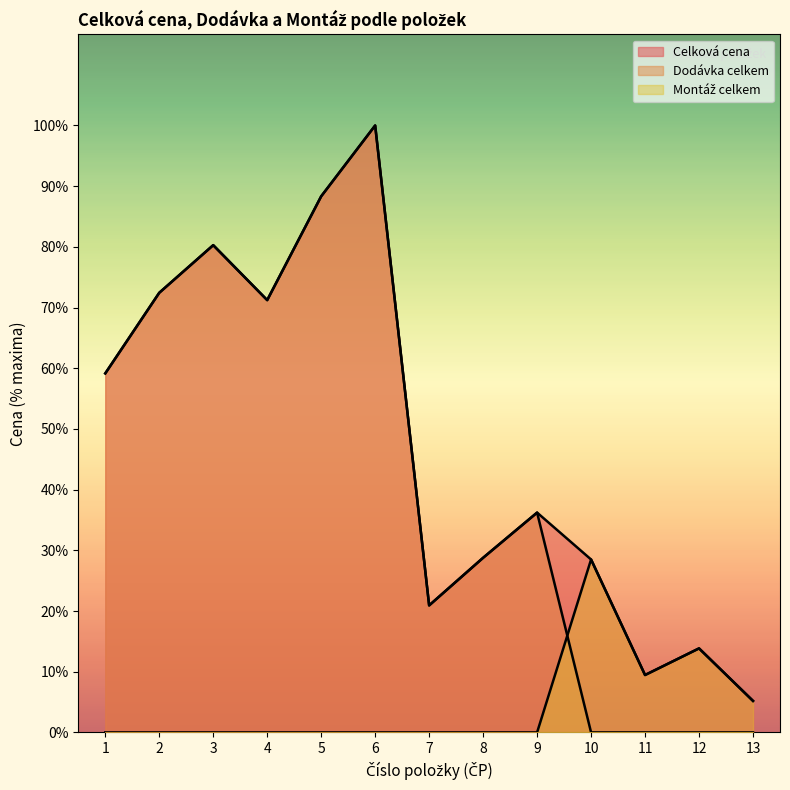

Reading left to right, list all the values displayed in this chart.

Celková cena: 29400	36000	39900	35400	43900	49700	10400	14300	18000	14160	4700	6880	2580
Dodávka celkem: 29400	36000	39900	35400	43900	49700	10400	14300	18000	0	0	0	0
Montáž celkem: 0	0	0	0	0	0	0	0	0	14160	4700	6880	2580